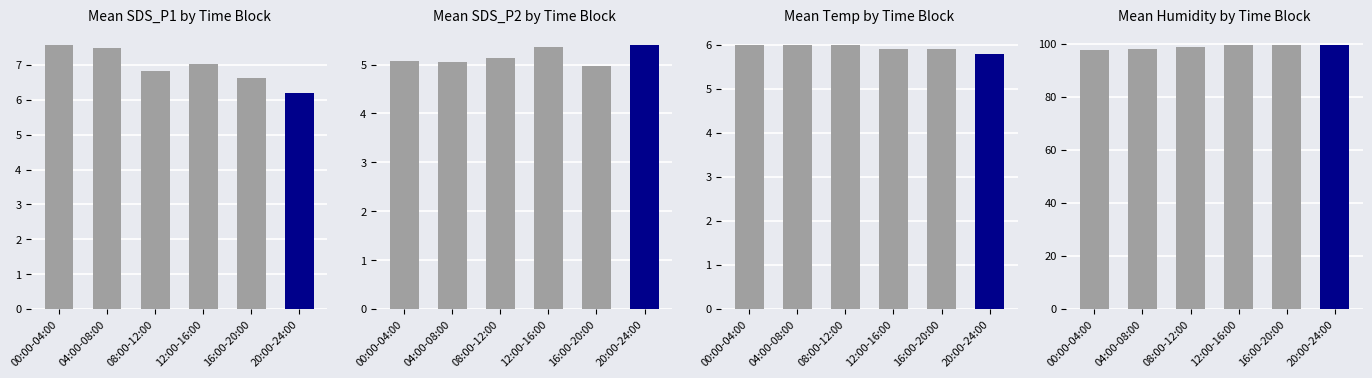

The Mean Humidity series shows 99.4 at 20:00-24:00. True or false?

True